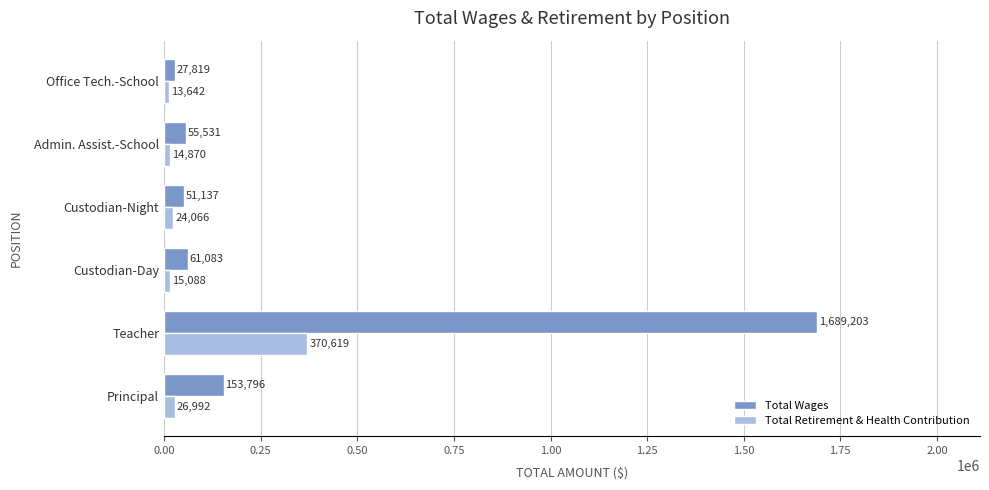

Which series has the widest spread of values?

Total Wages